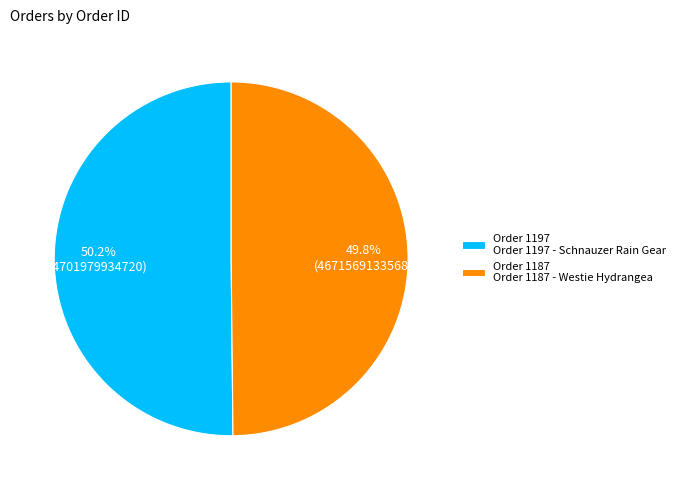

Combined, do Order 1197 Order 1197 - Schnauzer Rain Gear and Order 1187 Order 1187 - Westie Hydrangea account for over 50%?

Yes